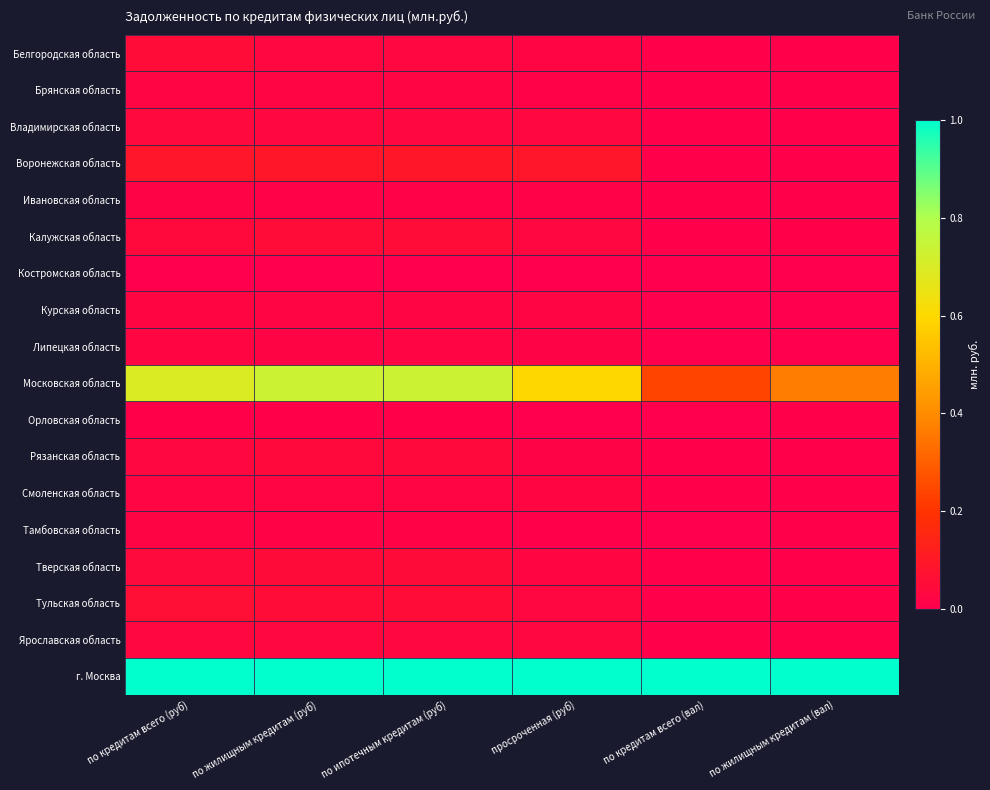

Reading left to right, what are all the values shown in this chart?

Белгородская область: по кредитам всего (руб)=0.0	по жилищным кредитам (руб)=0.0	по ипотечным кредитам (руб)=0.0	просроченная (руб)=0.0	по кредитам всего (вал)=0.0	по жилищным кредитам (вал)=0.0
Брянская область: по кредитам всего (руб)=0.0	по жилищным кредитам (руб)=0.0	по ипотечным кредитам (руб)=0.0	просроченная (руб)=0.0	по кредитам всего (вал)=0.0	по жилищным кредитам (вал)=0.0
Владимирская область: по кредитам всего (руб)=0.0	по жилищным кредитам (руб)=0.0	по ипотечным кредитам (руб)=0.0	просроченная (руб)=0.0	по кредитам всего (вал)=0.0	по жилищным кредитам (вал)=0.0
Воронежская область: по кредитам всего (руб)=0.1	по жилищным кредитам (руб)=0.1	по ипотечным кредитам (руб)=0.1	просроченная (руб)=0.1	по кредитам всего (вал)=0.0	по жилищным кредитам (вал)=0.0
Ивановская область: по кредитам всего (руб)=0.0	по жилищным кредитам (руб)=0.0	по ипотечным кредитам (руб)=0.0	просроченная (руб)=0.0	по кредитам всего (вал)=0.0	по жилищным кредитам (вал)=0.0
Калужская область: по кредитам всего (руб)=0.0	по жилищным кредитам (руб)=0.0	по ипотечным кредитам (руб)=0.0	просроченная (руб)=0.0	по кредитам всего (вал)=0.0	по жилищным кредитам (вал)=0.0
Костромская область: по кредитам всего (руб)=0.0	по жилищным кредитам (руб)=0.0	по ипотечным кредитам (руб)=0.0	просроченная (руб)=0.0	по кредитам всего (вал)=0.0	по жилищным кредитам (вал)=0.0
Курская область: по кредитам всего (руб)=0.0	по жилищным кредитам (руб)=0.0	по ипотечным кредитам (руб)=0.0	просроченная (руб)=0.0	по кредитам всего (вал)=0.0	по жилищным кредитам (вал)=0.0
Липецкая область: по кредитам всего (руб)=0.0	по жилищным кредитам (руб)=0.0	по ипотечным кредитам (руб)=0.0	просроченная (руб)=0.0	по кредитам всего (вал)=0.0	по жилищным кредитам (вал)=0.0
Московская область: по кредитам всего (руб)=0.7	по жилищным кредитам (руб)=0.7	по ипотечным кредитам (руб)=0.7	просроченная (руб)=0.6	по кредитам всего (вал)=0.2	по жилищным кредитам (вал)=0.4
Орловская область: по кредитам всего (руб)=0.0	по жилищным кредитам (руб)=0.0	по ипотечным кредитам (руб)=0.0	просроченная (руб)=0.0	по кредитам всего (вал)=0.0	по жилищным кредитам (вал)=0.0
Рязанская область: по кредитам всего (руб)=0.0	по жилищным кредитам (руб)=0.0	по ипотечным кредитам (руб)=0.0	просроченная (руб)=0.0	по кредитам всего (вал)=0.0	по жилищным кредитам (вал)=0.0
Смоленская область: по кредитам всего (руб)=0.0	по жилищным кредитам (руб)=0.0	по ипотечным кредитам (руб)=0.0	просроченная (руб)=0.0	по кредитам всего (вал)=0.0	по жилищным кредитам (вал)=0.0
Тамбовская область: по кредитам всего (руб)=0.0	по жилищным кредитам (руб)=0.0	по ипотечным кредитам (руб)=0.0	просроченная (руб)=0.0	по кредитам всего (вал)=0.0	по жилищным кредитам (вал)=0.0
Тверская область: по кредитам всего (руб)=0.0	по жилищным кредитам (руб)=0.0	по ипотечным кредитам (руб)=0.0	просроченная (руб)=0.0	по кредитам всего (вал)=0.0	по жилищным кредитам (вал)=0.0
Тульская область: по кредитам всего (руб)=0.1	по жилищным кредитам (руб)=0.1	по ипотечным кредитам (руб)=0.1	просроченная (руб)=0.0	по кредитам всего (вал)=0.0	по жилищным кредитам (вал)=0.0
Ярославская область: по кредитам всего (руб)=0.0	по жилищным кредитам (руб)=0.0	по ипотечным кредитам (руб)=0.0	просроченная (руб)=0.0	по кредитам всего (вал)=0.0	по жилищным кредитам (вал)=0.0
г. Москва: по кредитам всего (руб)=1.0	по жилищным кредитам (руб)=1.0	по ипотечным кредитам (руб)=1.0	просроченная (руб)=1.0	по кредитам всего (вал)=1.0	по жилищным кредитам (вал)=1.0